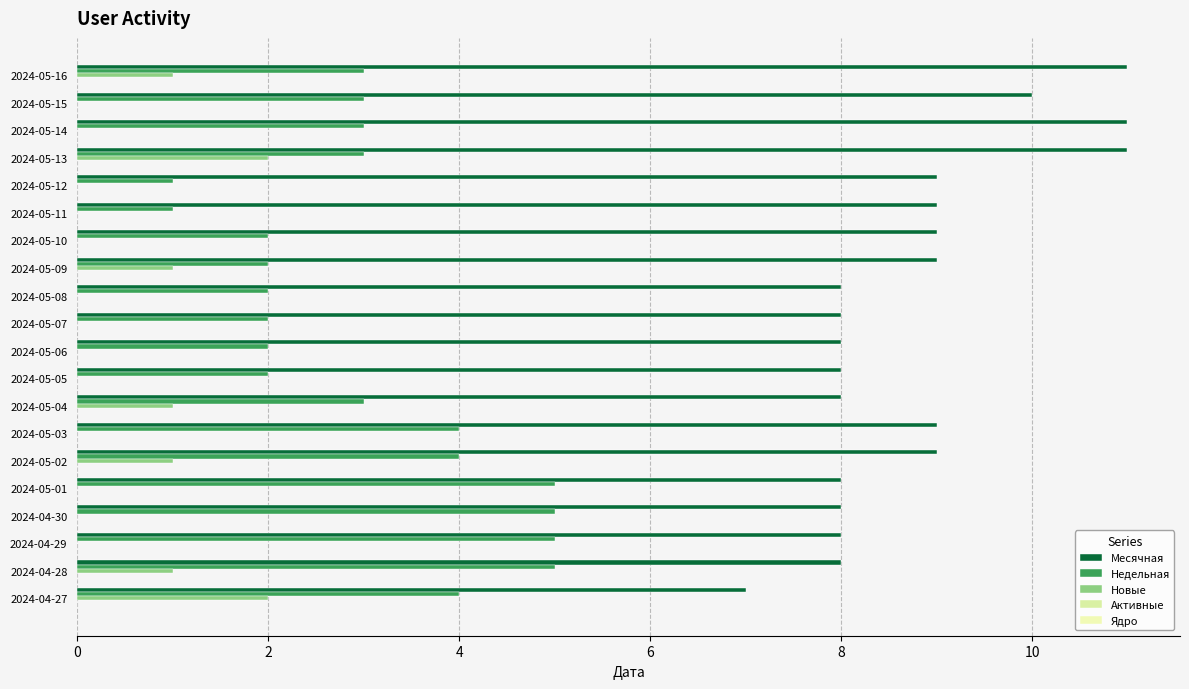

How many series are shown in this chart?

3